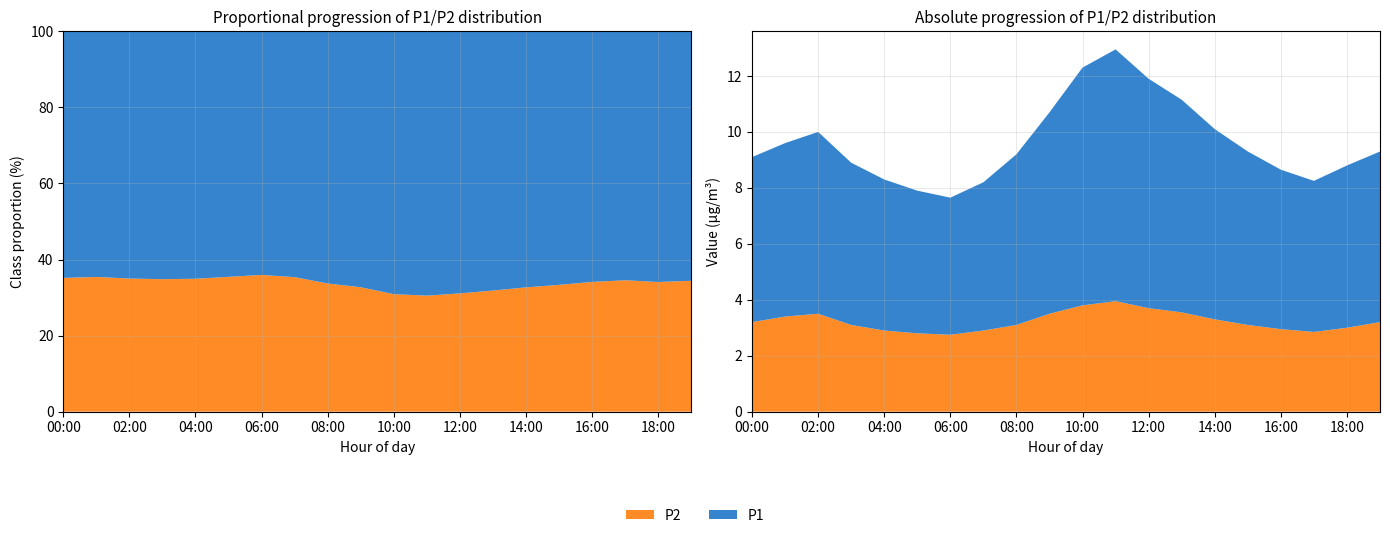

Reading left to right, extract all data points from this chart.

P1: 00:00=5.9	01:00=6.2	02:00=6.5	03:00=5.8	04:00=5.4	05:00=5.1	06:00=4.9	07:00=5.3	08:00=6.1	09:00=7.2	10:00=8.5	11:00=9.0	12:00=8.2	13:00=7.6	14:00=6.8	15:00=6.2	16:00=5.7	17:00=5.4	18:00=5.8	19:00=6.1
P2: 00:00=3.2	01:00=3.4	02:00=3.5	03:00=3.1	04:00=2.9	05:00=2.8	06:00=2.8	07:00=2.9	08:00=3.1	09:00=3.5	10:00=3.8	11:00=4.0	12:00=3.7	13:00=3.5	14:00=3.3	15:00=3.1	16:00=3.0	17:00=2.9	18:00=3.0	19:00=3.2